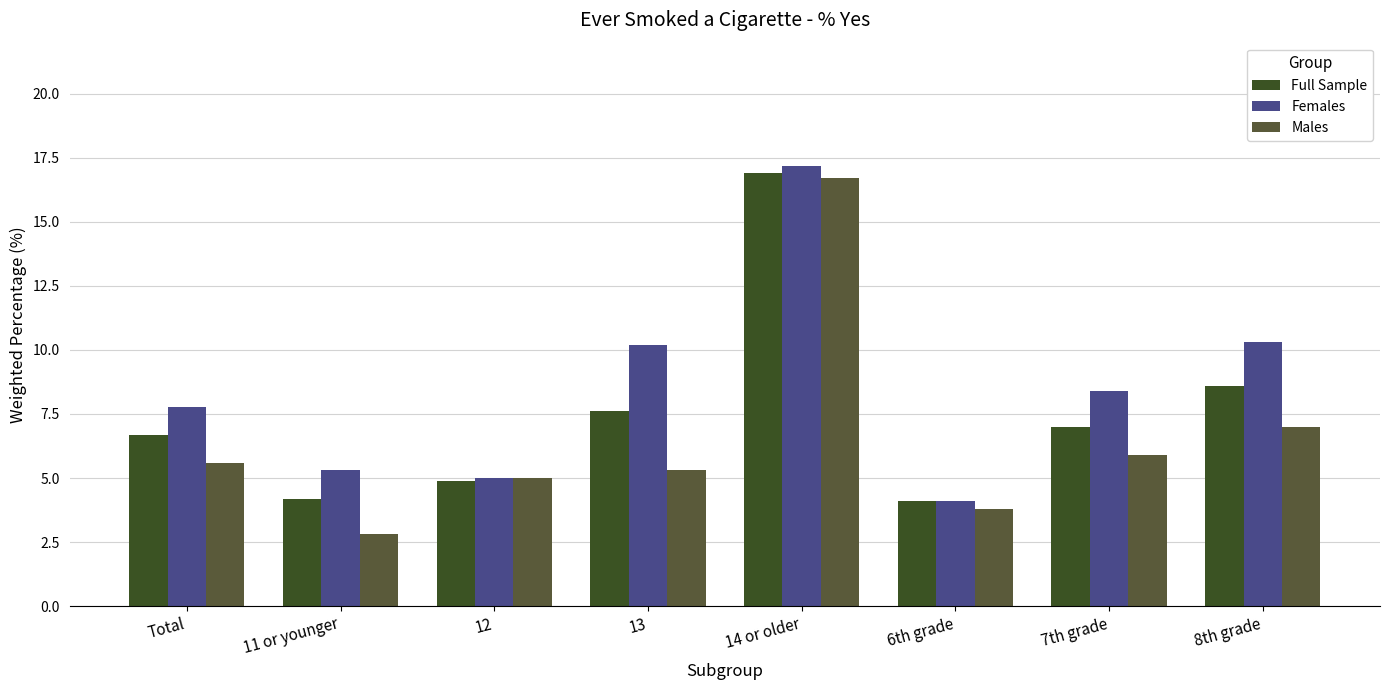

Rank the series by their maximum value, from lowest to highest.

Males, Full Sample, Females